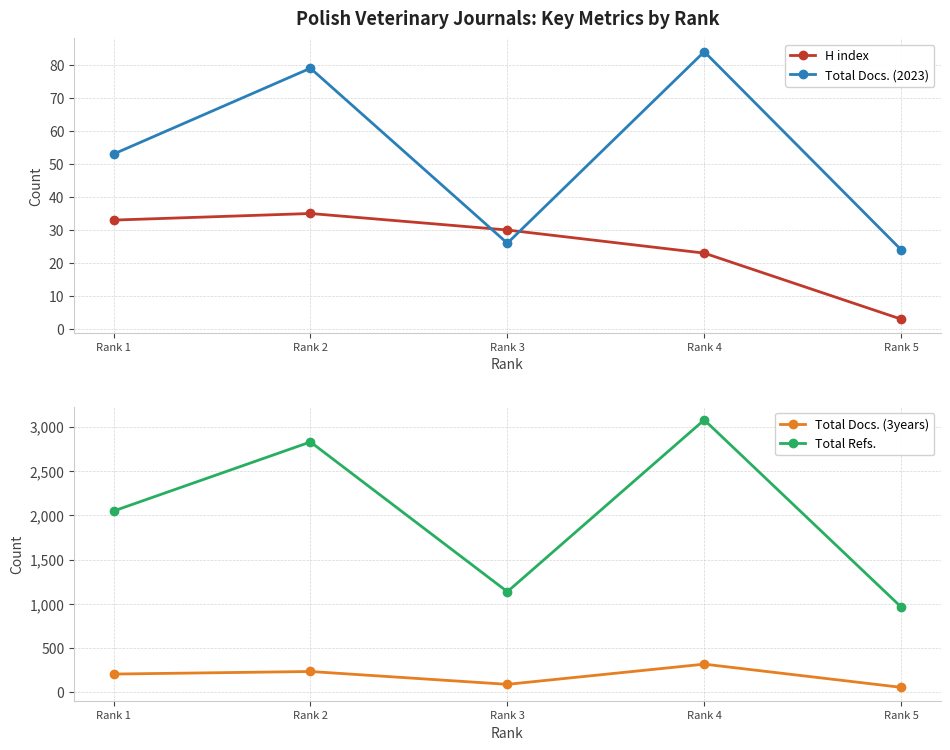

True or false: H index and Total Refs. intersect in this chart.

False